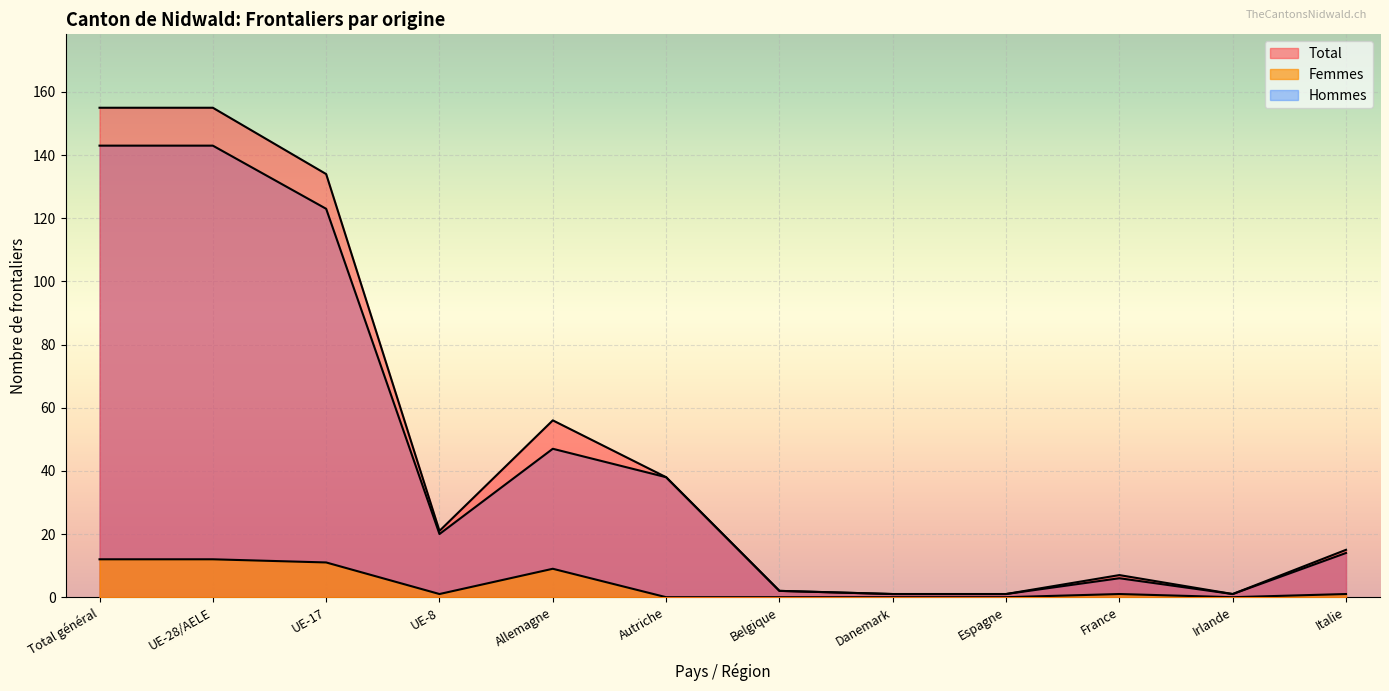

What is the label of the 2nd point from the left?

UE-28/AELE